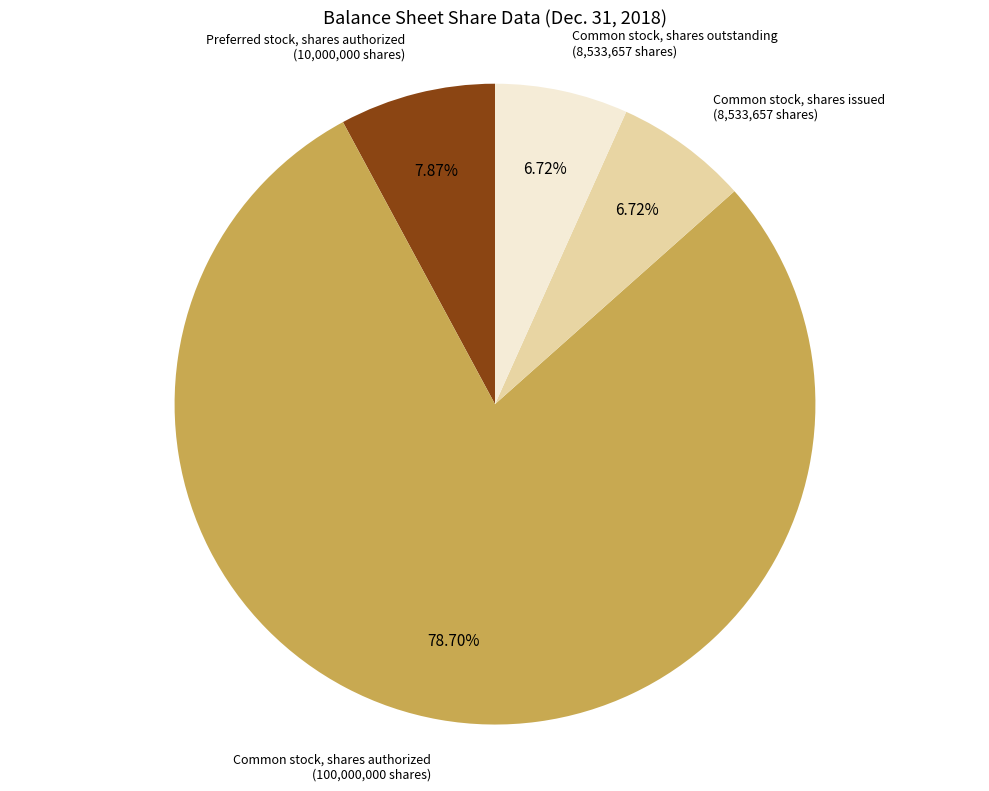

Does any single category account for the majority?

Yes